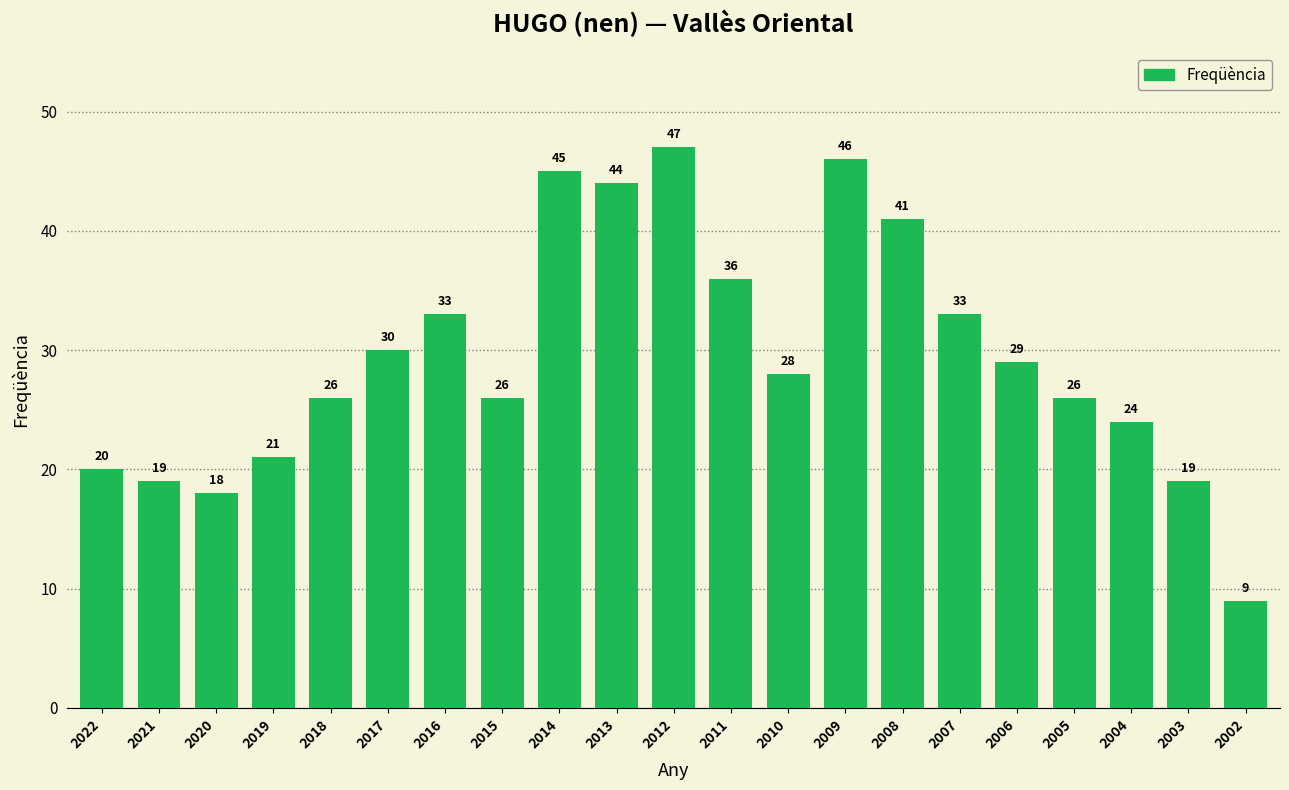

What is the change in value from 2003 to 2002?

-10